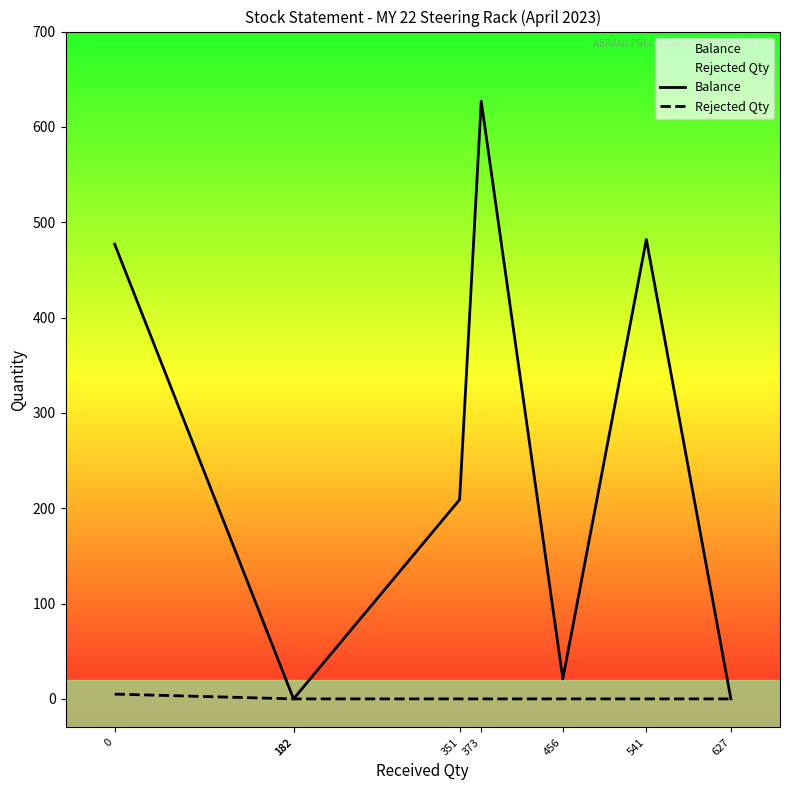

True or false: Balance and Rejected Qty cross at least once.

False